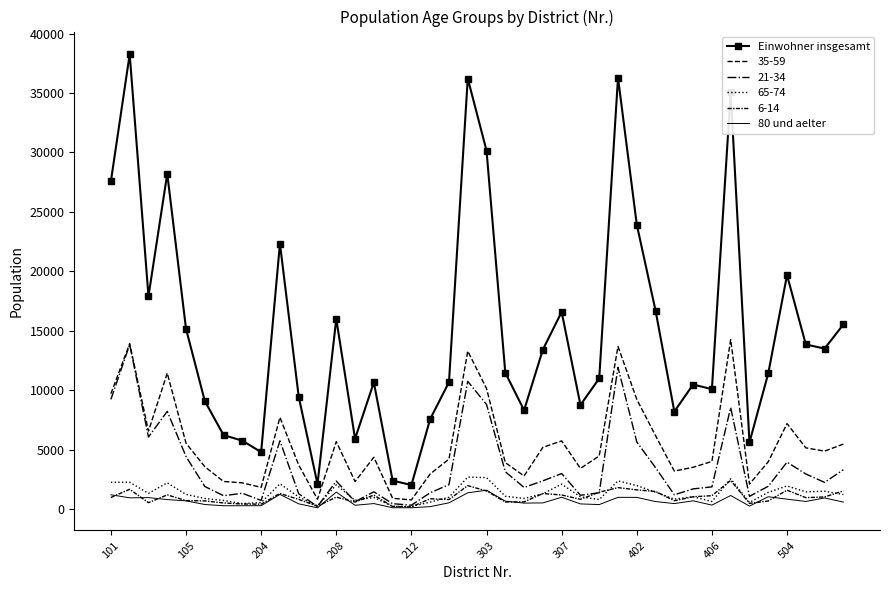

At how many categories does at least one series exceed 3573?

37